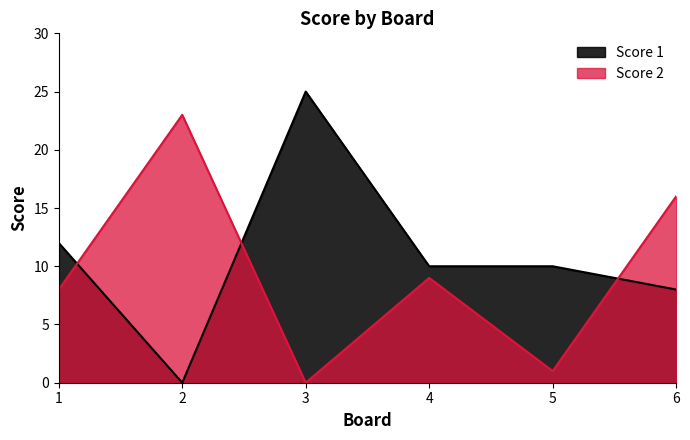

What is the difference between the maximum and minimum values in the Score 2 series?

23